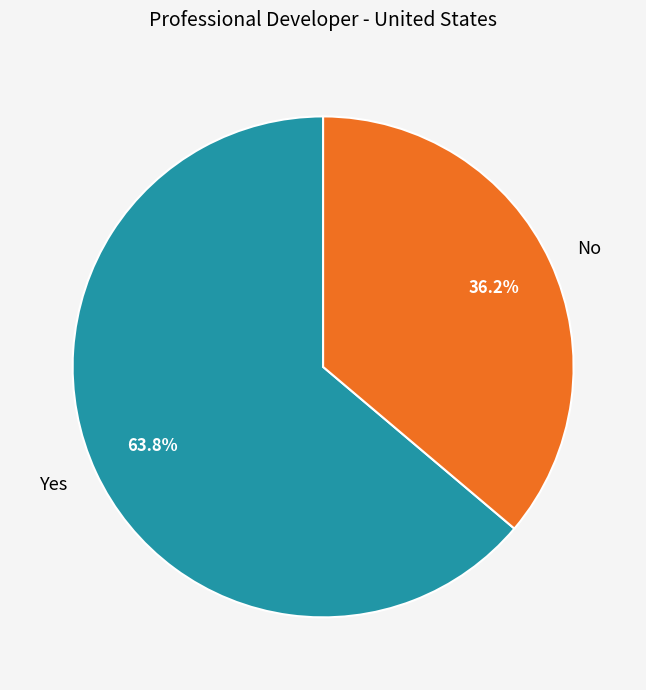

Is it true that Yes is 64% of the pie?

True